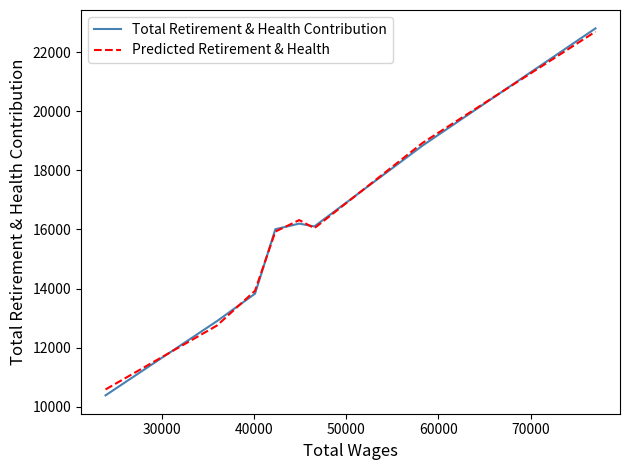

Does the chart display data point markers on the line(s)?

No